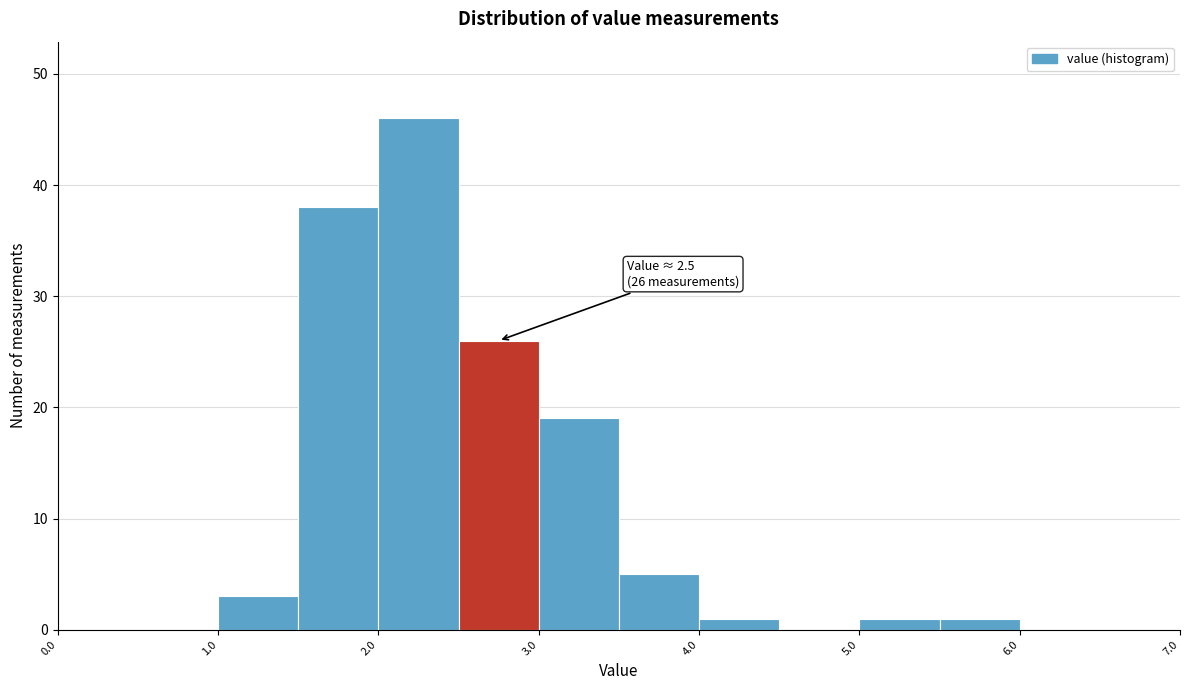

Over which range of the x-axis is the bar tallest?

2.0 to 2.5